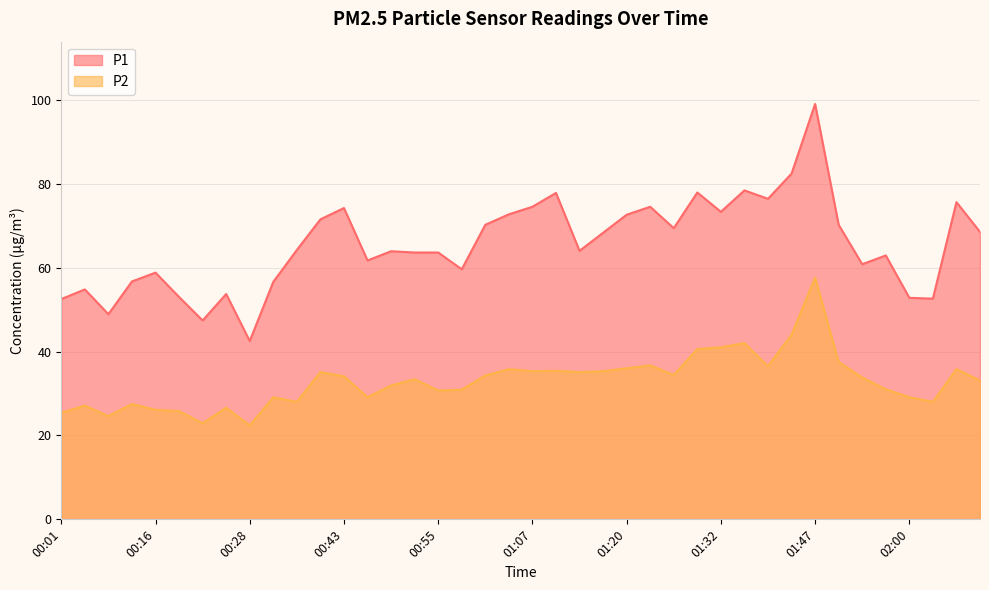

Does the chart display data point markers on the line(s)?

No